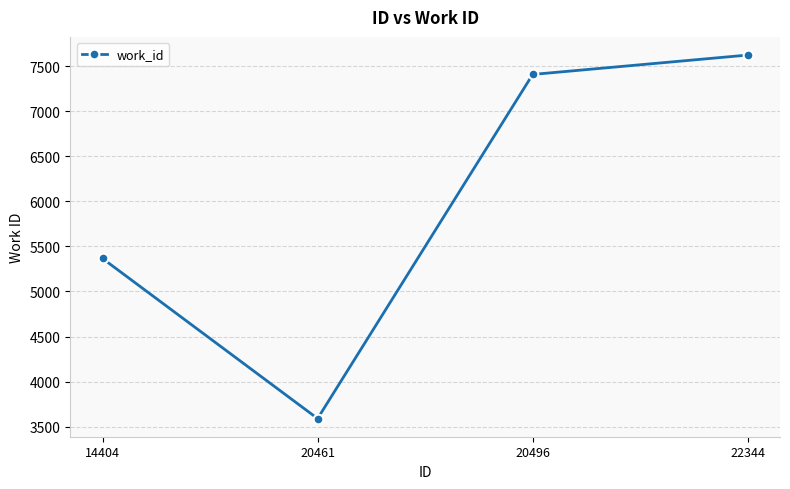

How many lines are shown in the chart?

1